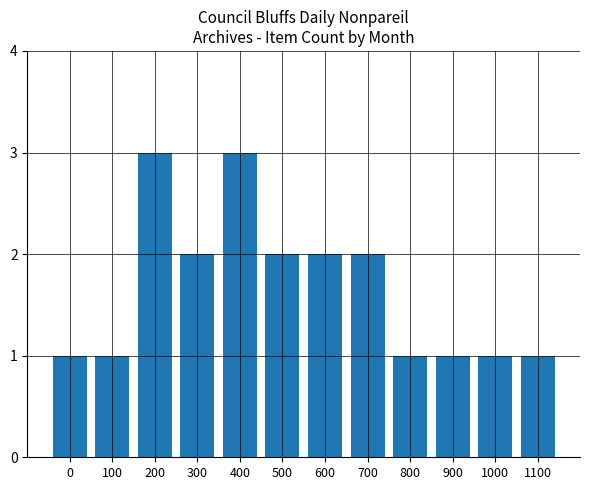

What is the ratio of the value at 900 to the value at 500?

0.5